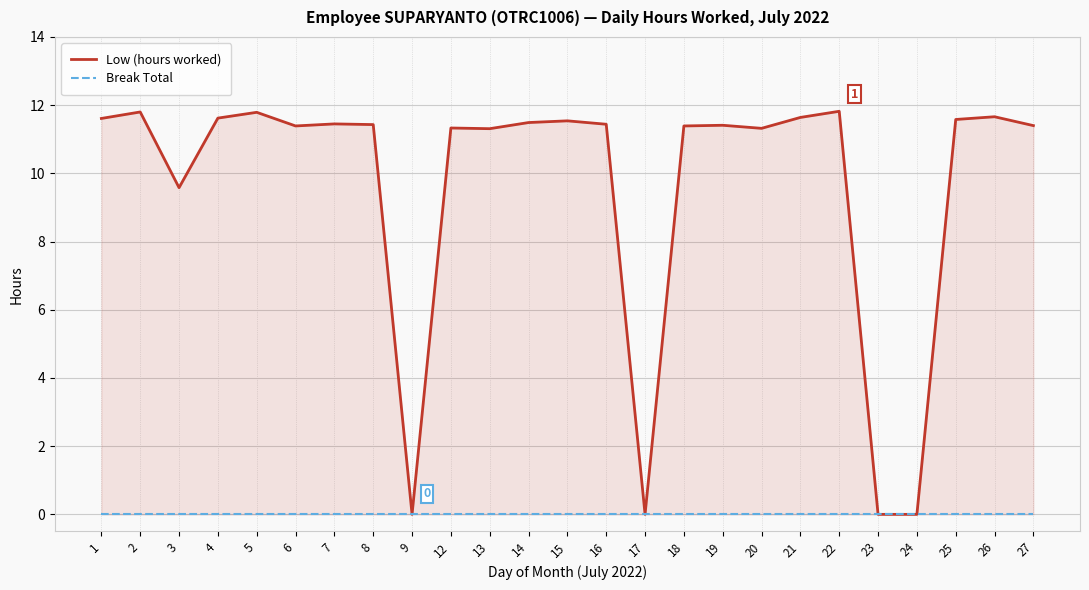

What is the spread (max minus min) of values at 7?

11.4